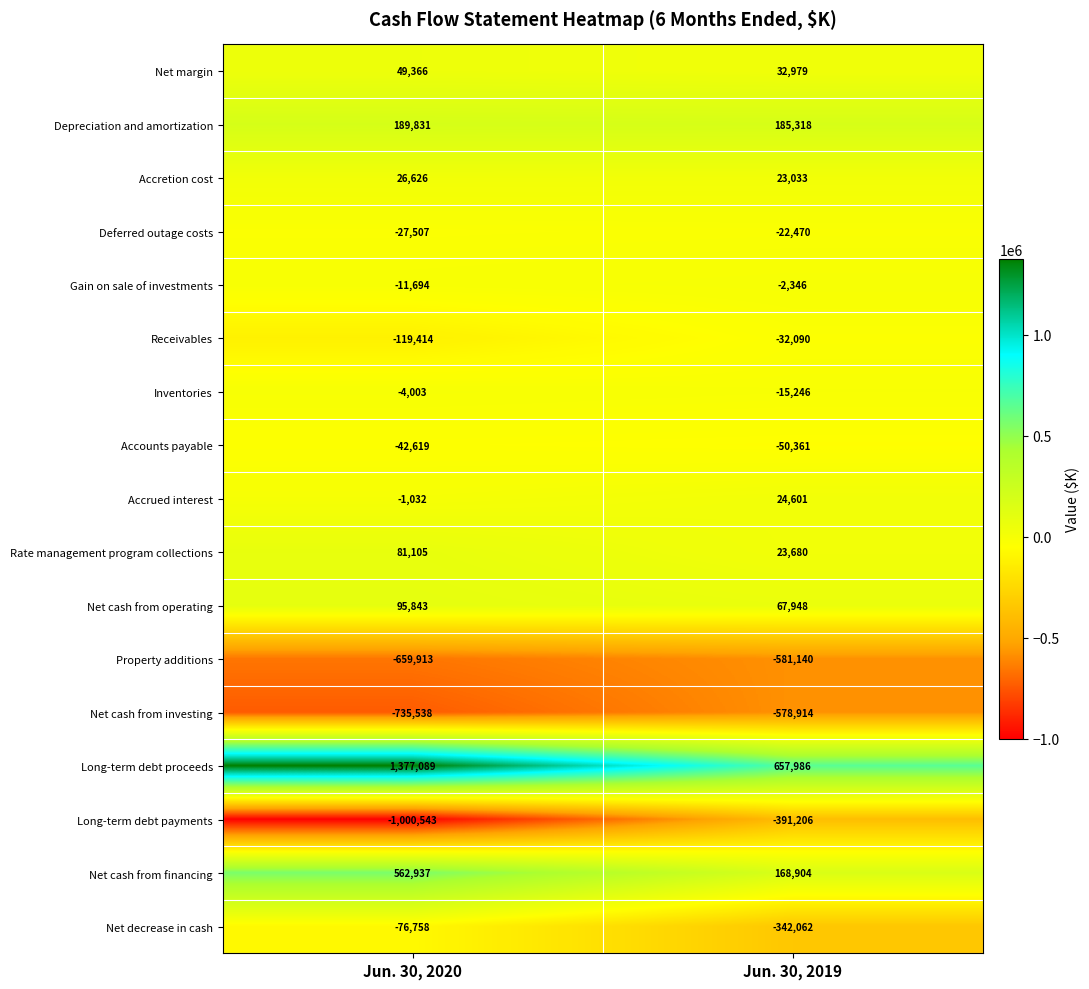

What is the spread (max minus min) of values at Jun. 30, 2019?

1239126